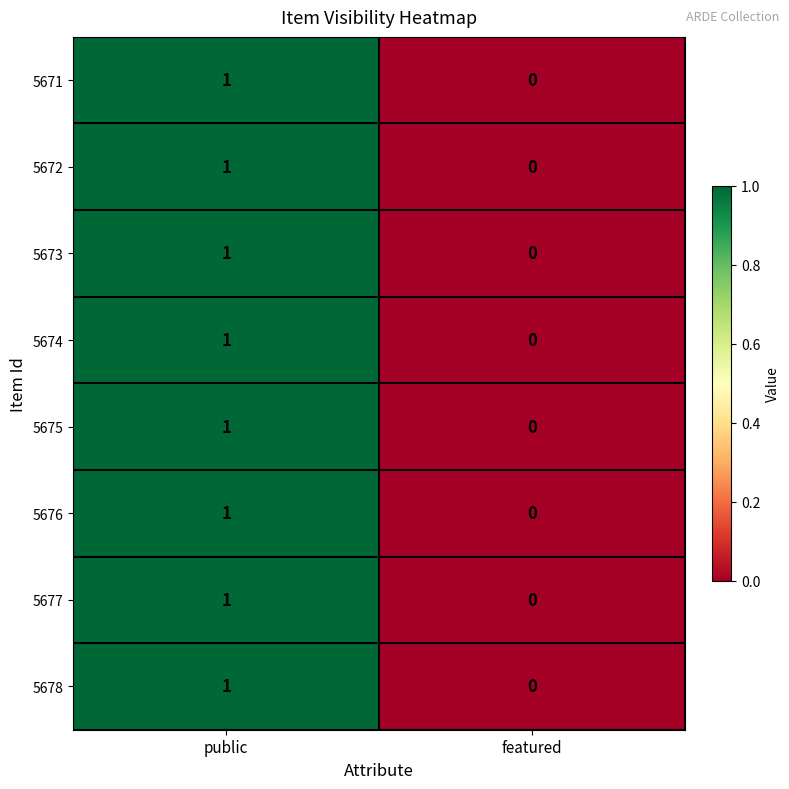

Is it true that 5677 equals 1 at public?

True